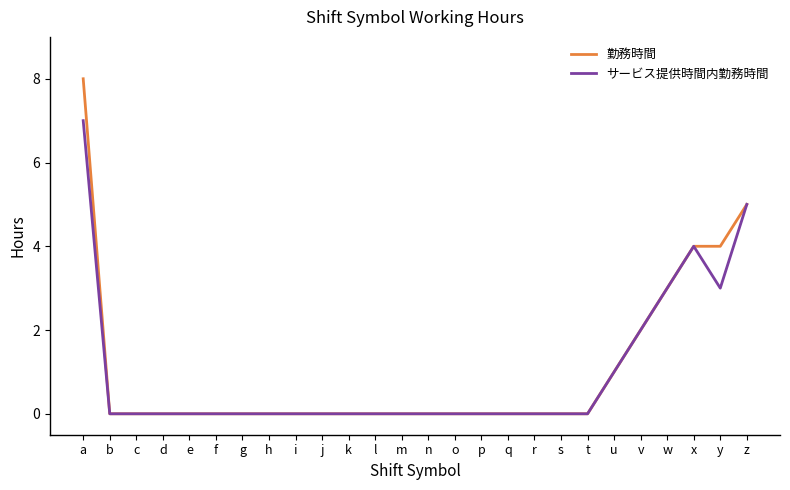

At which category is the sum across all series the highest?

a